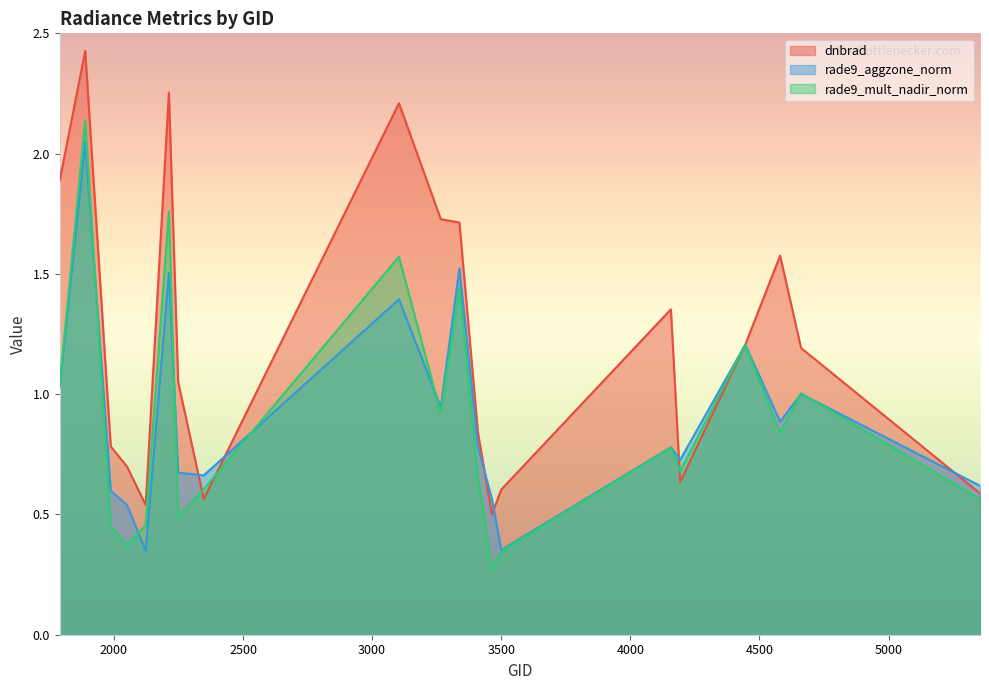

List the series in order of their peak value, highest first.

dnbrad, rade9_mult_nadir_norm, rade9_aggzone_norm